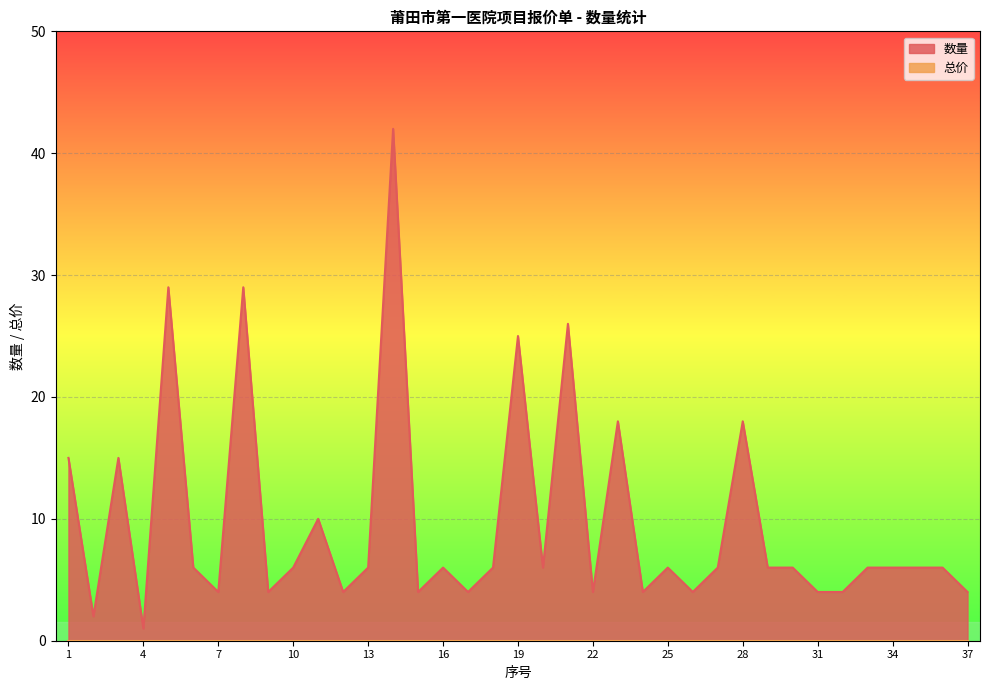

What is the value of the 16th point from the left?

6